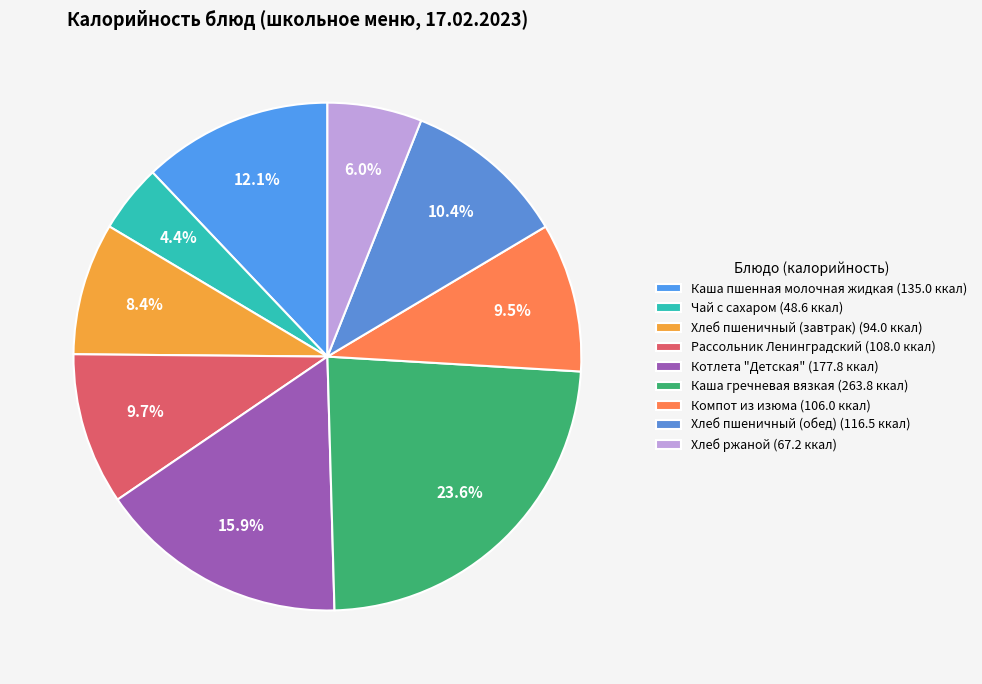

Rank the categories by value from lowest to highest.

Чай с сахаром, Хлеб ржаной, Хлеб пшеничный (завтрак), Компот из изюма, Рассольник Ленинградский, Хлеб пшеничный (обед), Каша пшенная молочная жидкая, Котлета "Детская", Каша гречневая вязкая